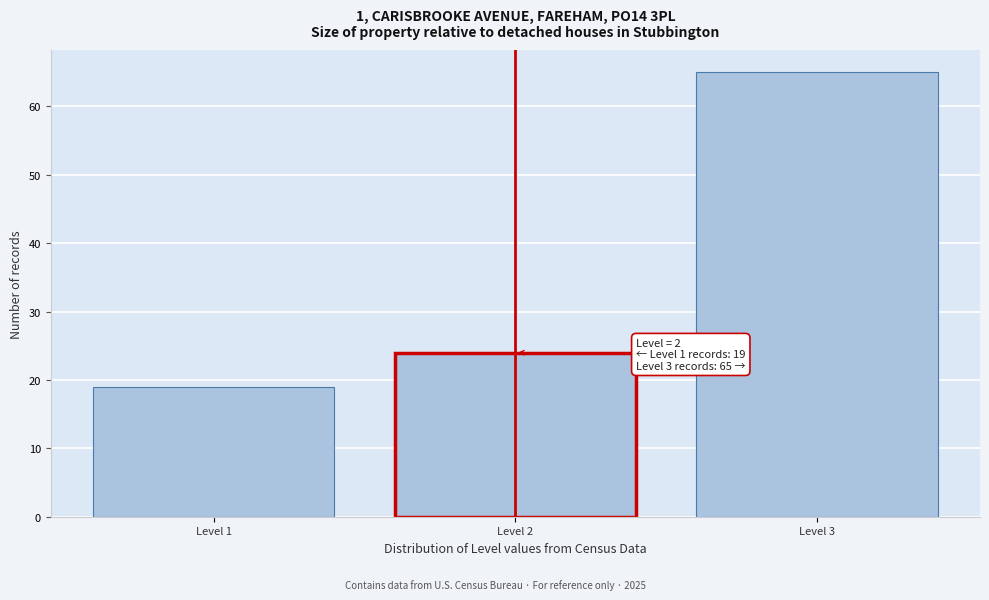

Reading left to right, what are all the values shown in this chart?

Level 1=19	Level 2=24	Level 3=65